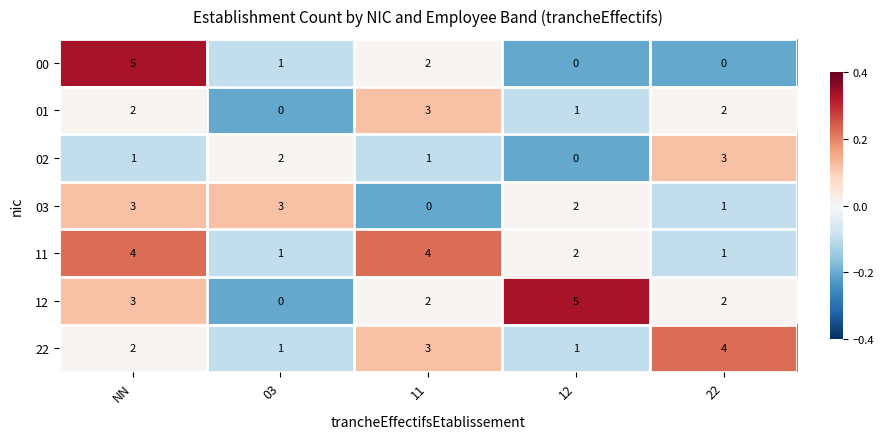

Which series changed the most between NN and 03?

00